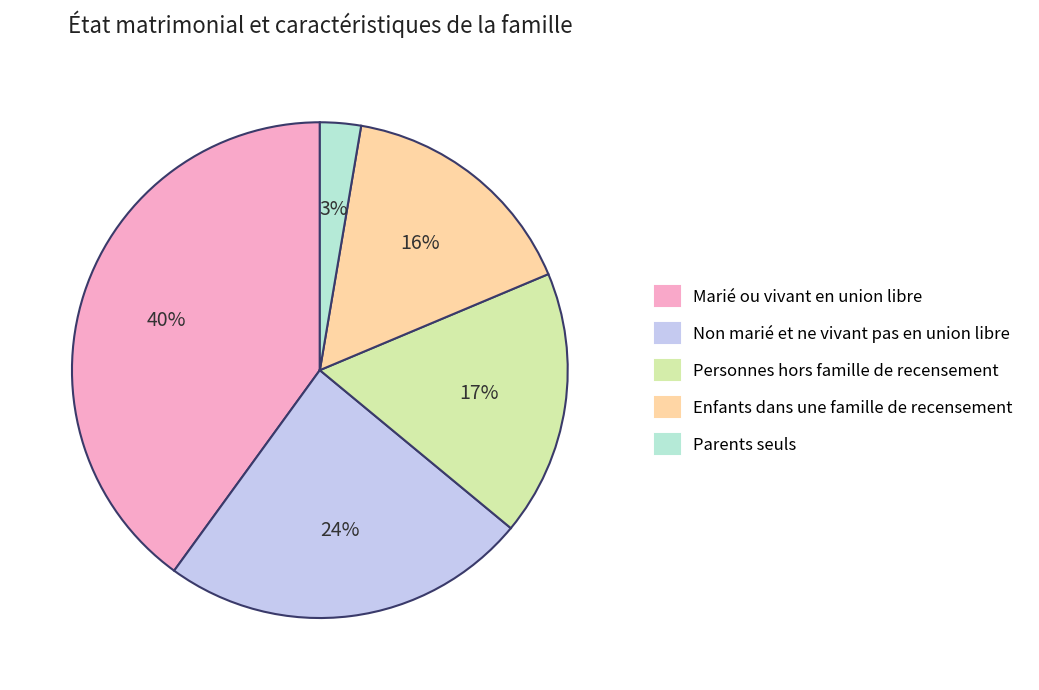

Count the number of slices in the pie.

5